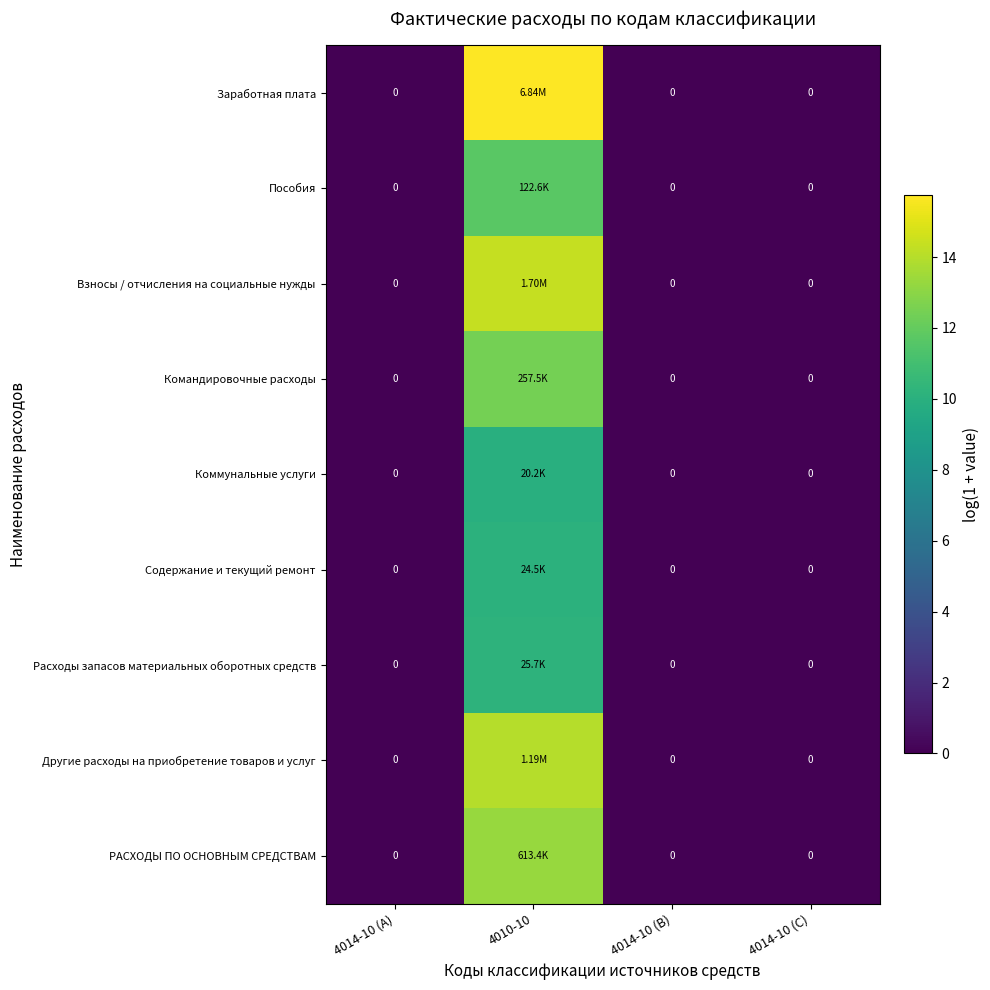

List the labels in order of Содержание и текущий ремонт value, largest first.

4010-10, 4014-10 (A), 4014-10 (B), 4014-10 (C)